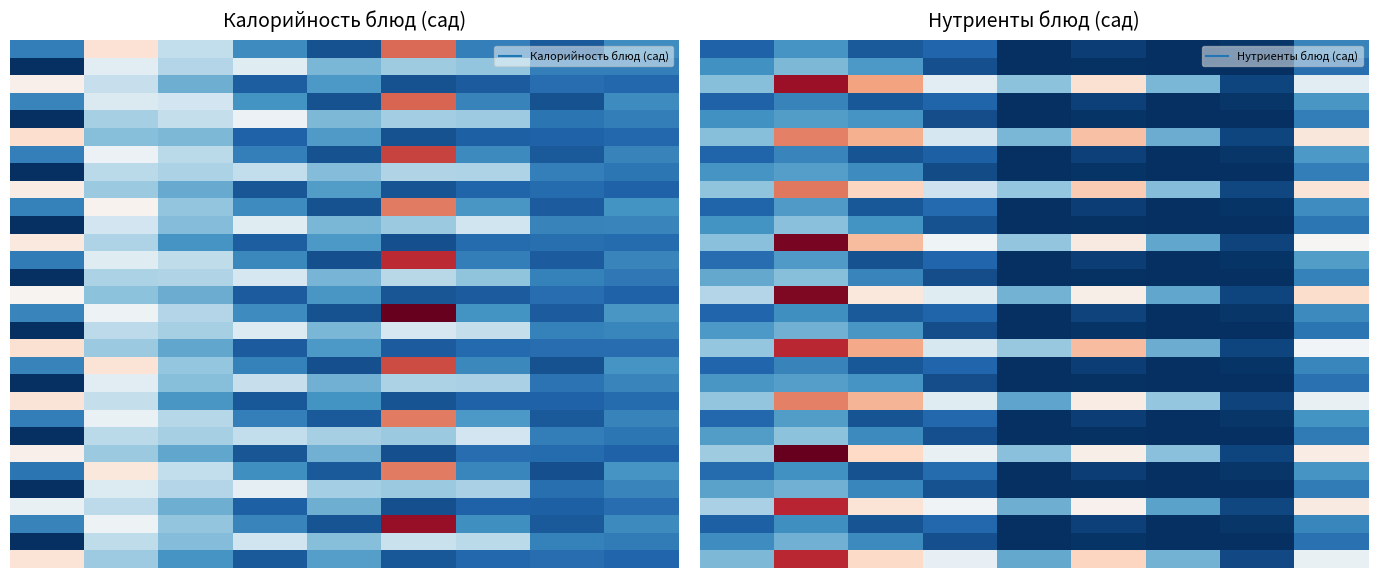

Which category has the highest value across all series?

1